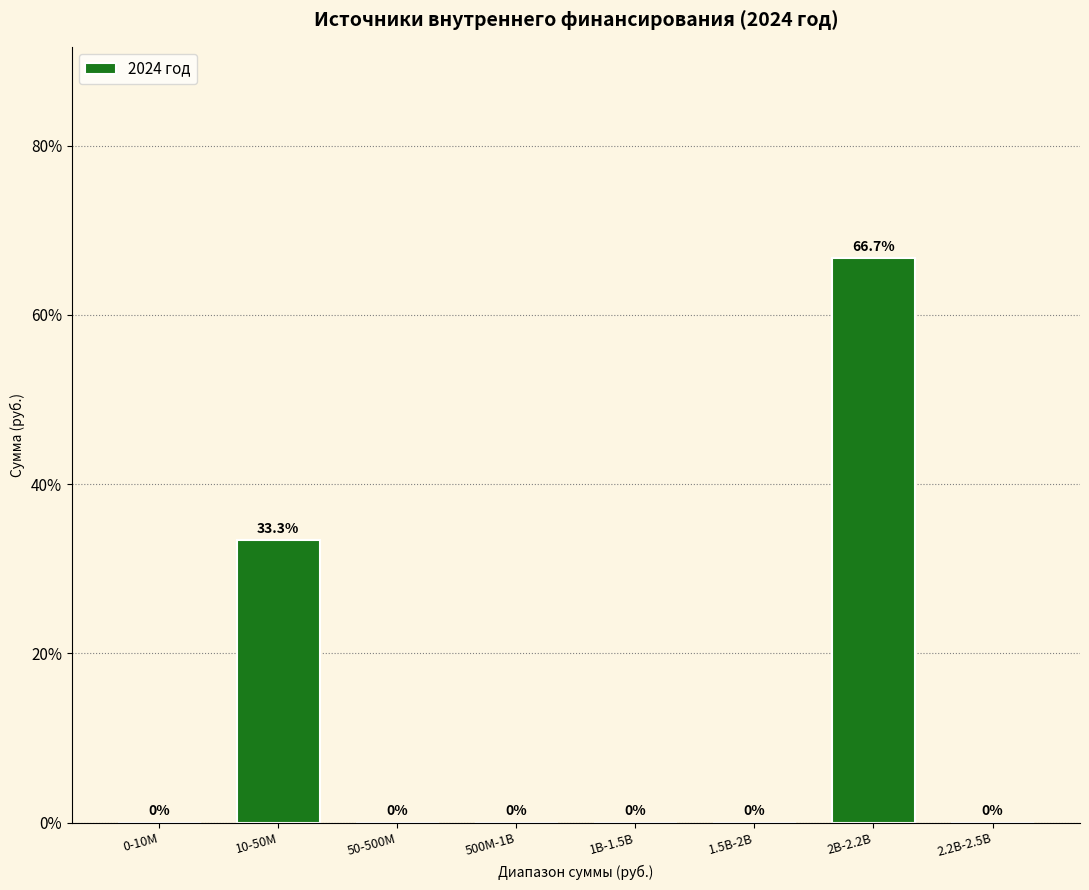

Reading left to right, what are all the values shown in this chart?

0-10M=0.0	10-50M=33.3	50-500M=0.0	500M-1B=0.0	1B-1.5B=0.0	1.5B-2B=0.0	2B-2.2B=66.7	2.2B-2.5B=0.0